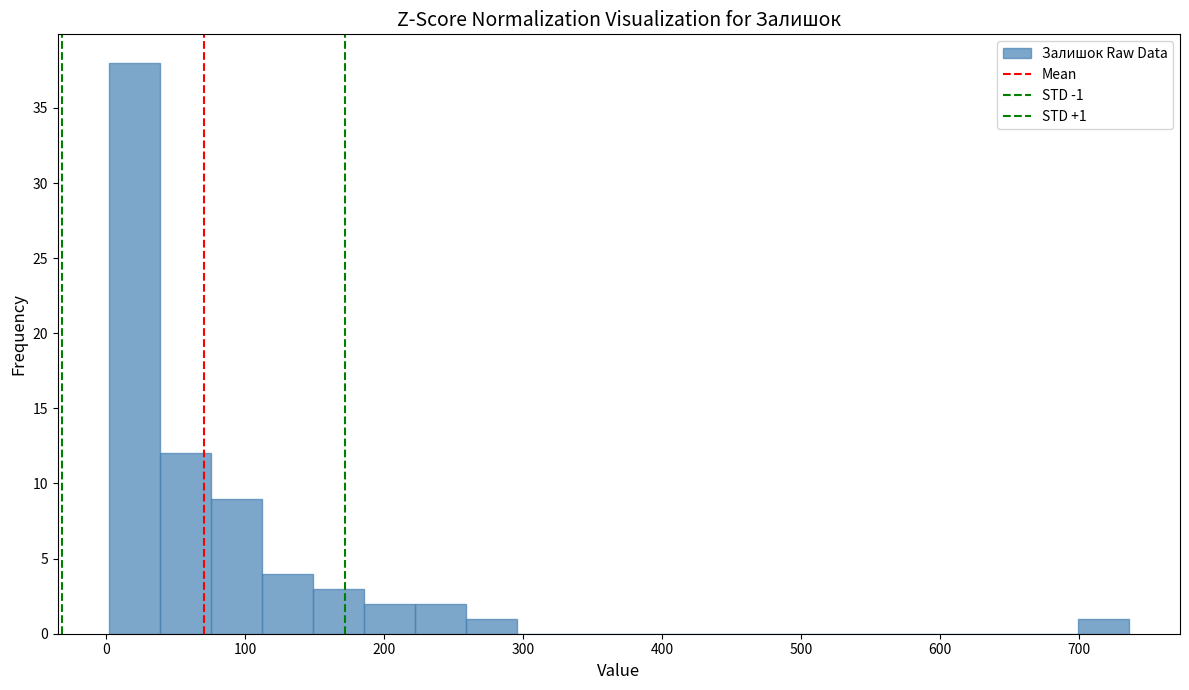

Around what value on the x-axis is the tallest bar? Give the approximate position of its centre, as read against the axis.

20